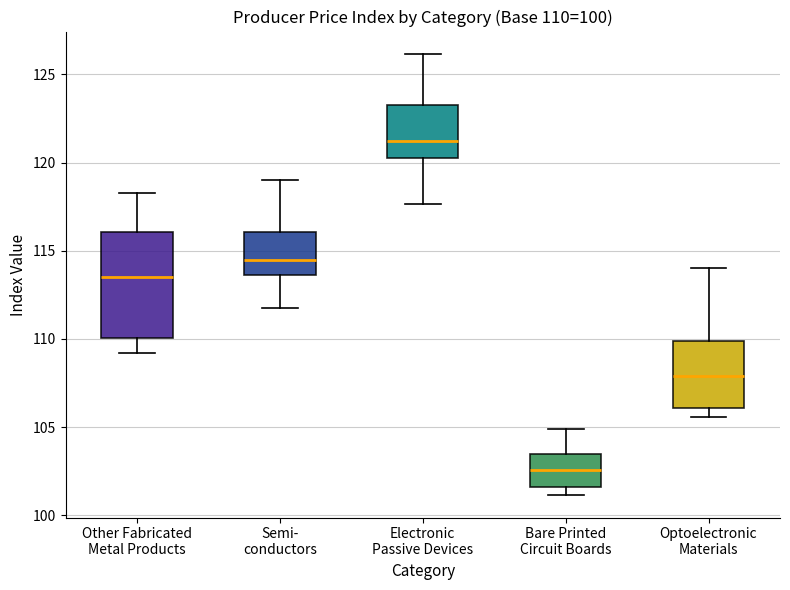

Which box is the tallest, from its lower edge to its upper edge?

Other Fabricated Metal Products